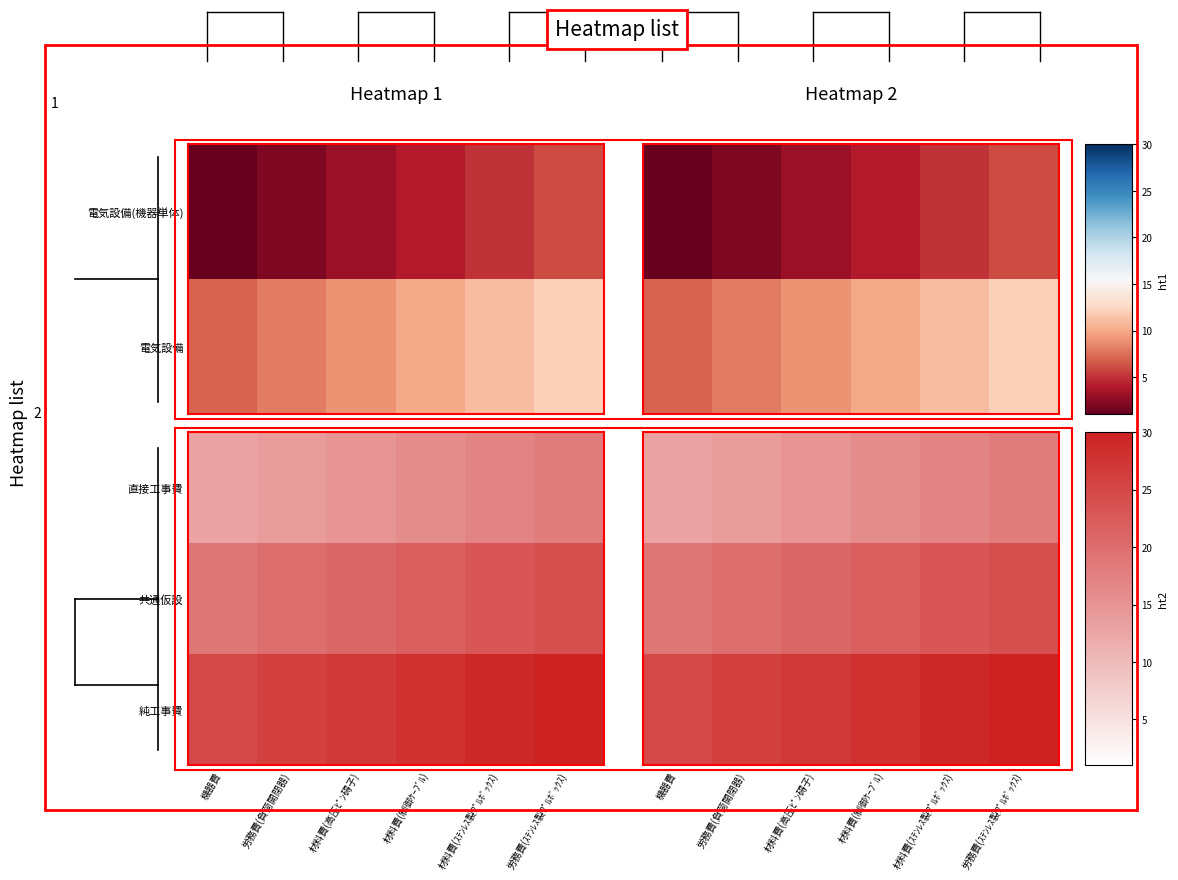

How many 共通仮設 values are between 20 and 23?

4